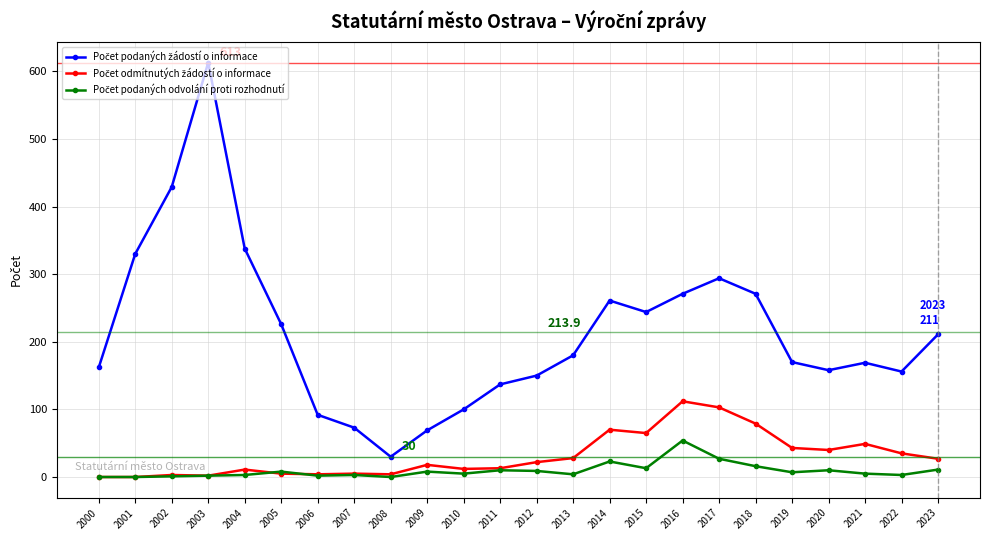

Which category has the highest value across all series?

2003